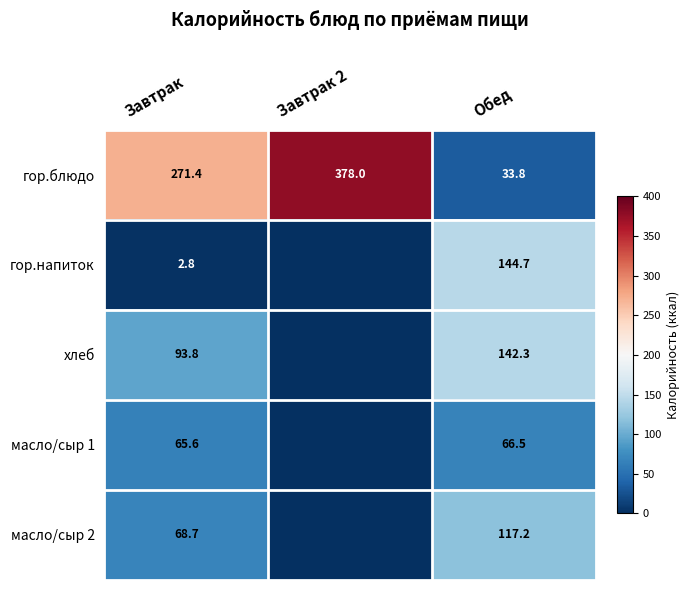

What is the spread (max minus min) of values at Завтрак 2?

378.0